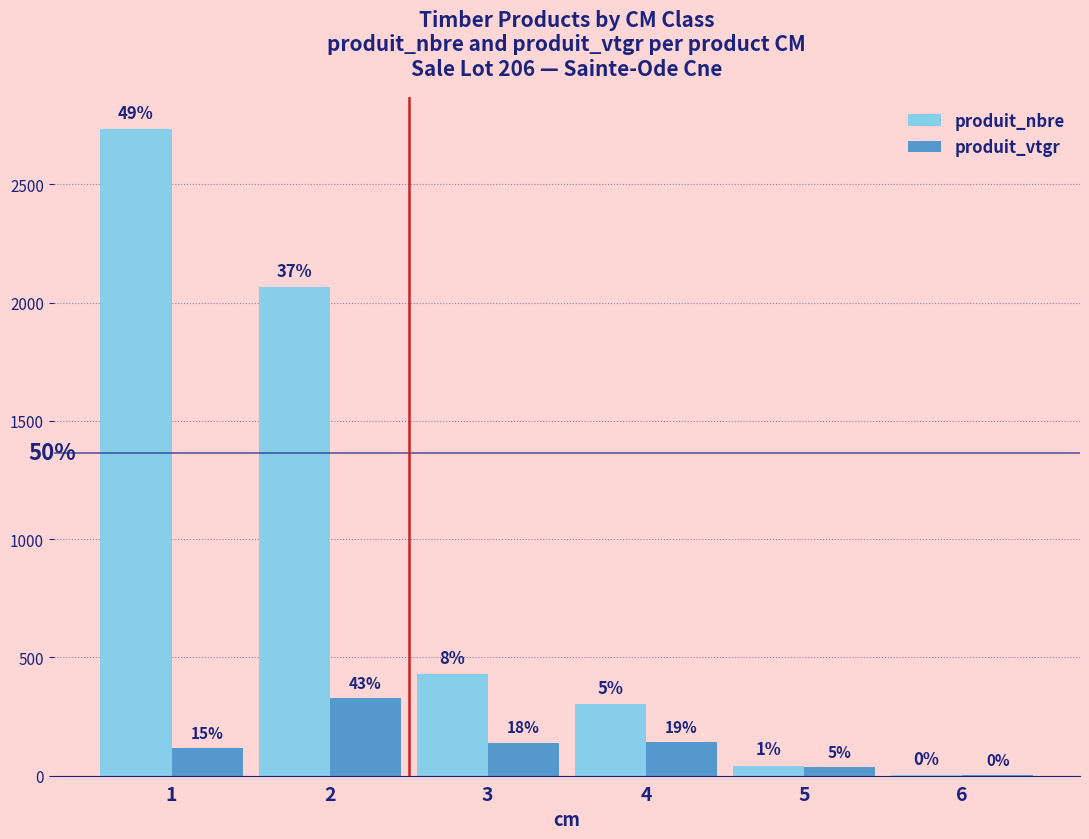

The value of produit_nbre at 6 is 2.0. True or false?

True